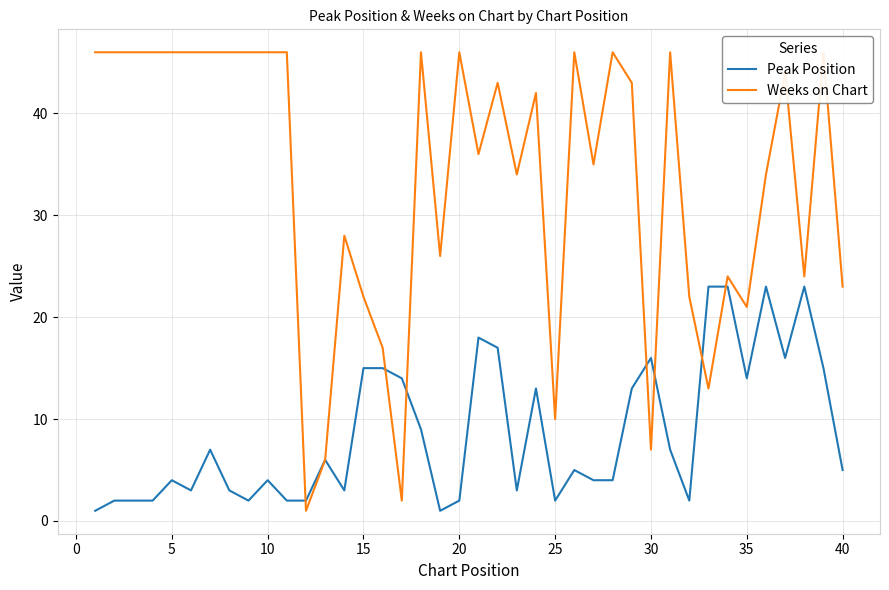

How many lines are shown in the chart?

2